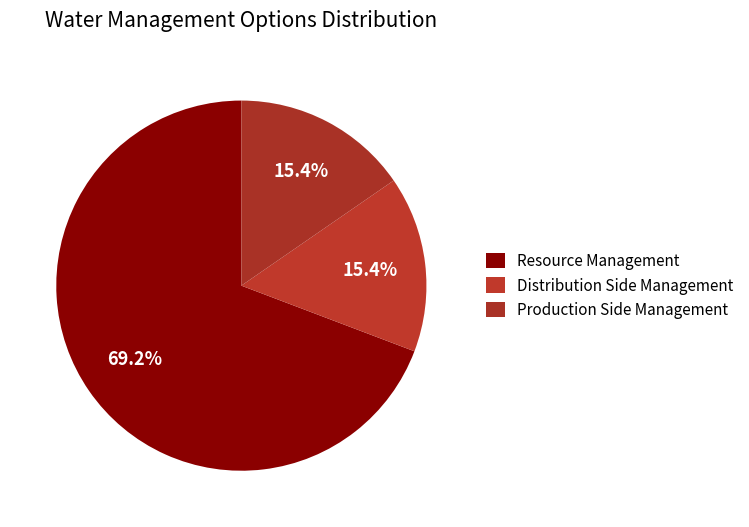

How many slices are in this pie chart?

3